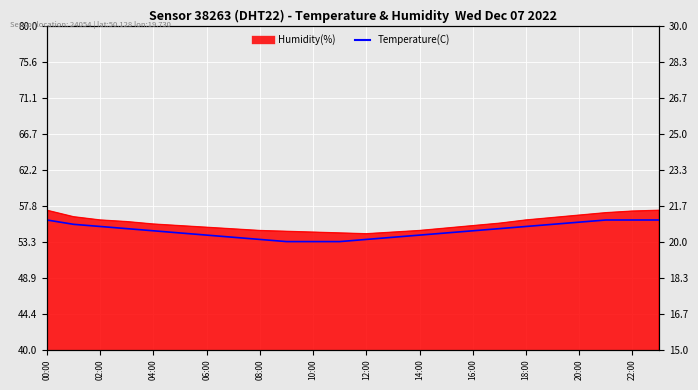

Which has a higher value, 19 or 23?

23